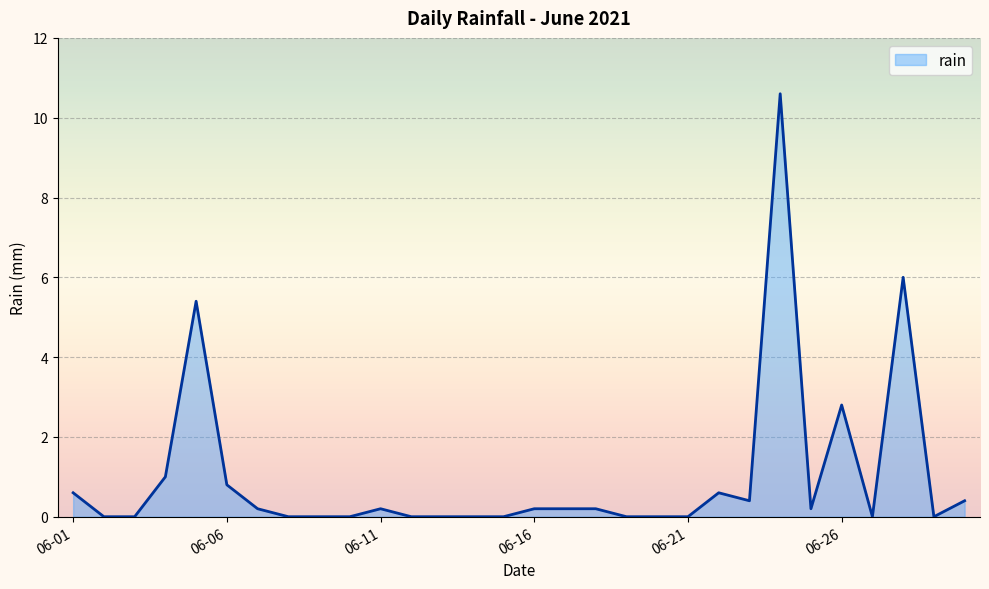

What is the greatest value displayed?

10.6